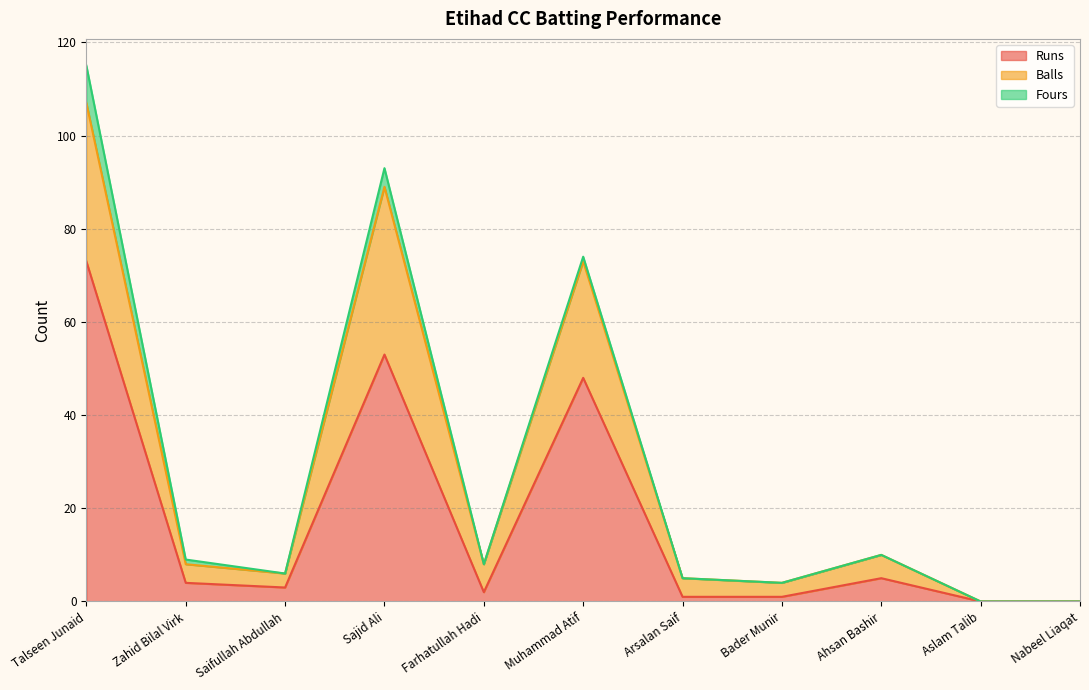

At how many categories does at least one series exceed 65?

3